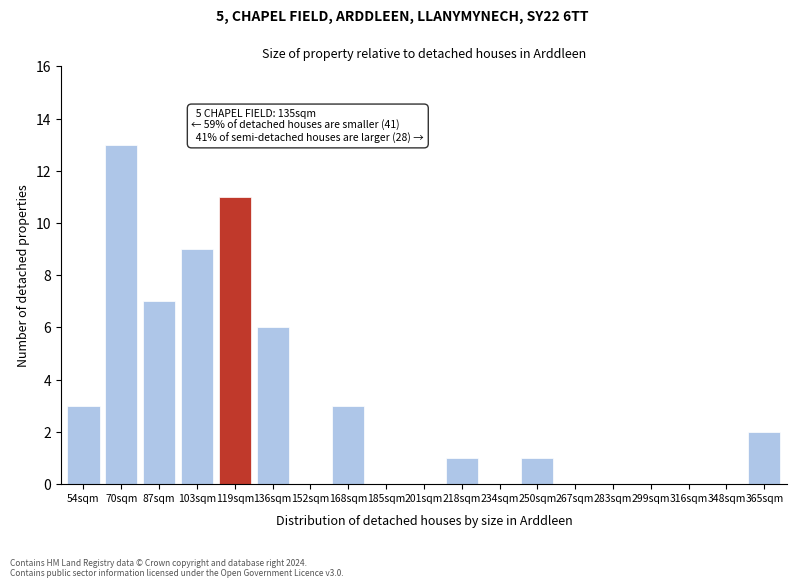

Reading left to right, what are all the values shown in this chart?

54sqm=3	70sqm=13	87sqm=7	103sqm=9	119sqm=11	136sqm=6	152sqm=0	168sqm=3	185sqm=0	201sqm=0	218sqm=1	234sqm=0	250sqm=1	267sqm=0	283sqm=0	299sqm=0	316sqm=0	348sqm=0	365sqm=2